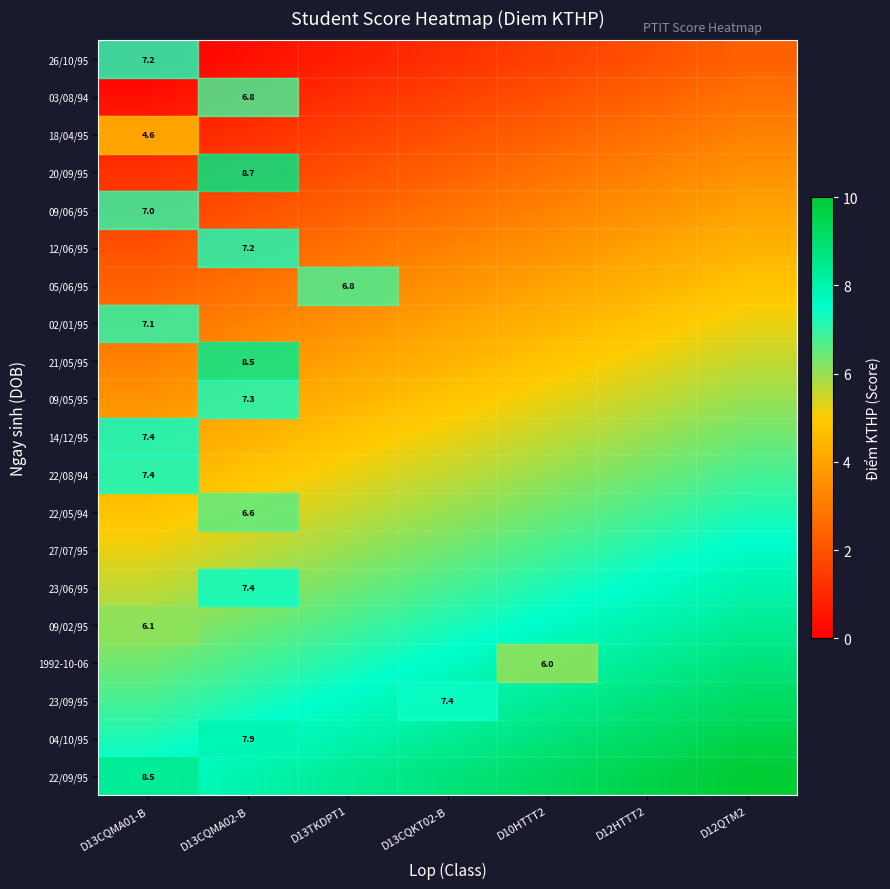

Count the number of data series in this chart.

20